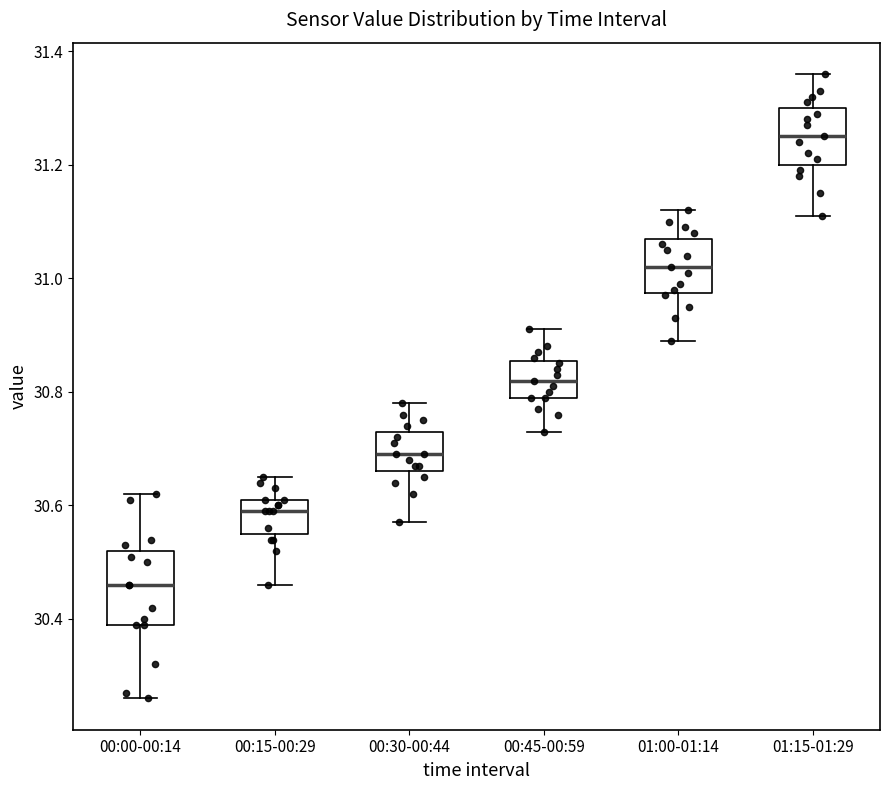

Reading left to right, transcribe this box plot: for each box, give where its median line is, the range the box spans, and where its two whiskers end, as read against the y-axis. The values are not printed on the chart, so give them approximately, as read against the axis.

00:00-00:14: median 30.46, box 30.40 to 30.52, whiskers 30.26 to 30.62
00:15-00:29: median 30.60, box 30.56 to 30.62, whiskers 30.46 to 30.66
00:30-00:44: median 30.70, box 30.66 to 30.74, whiskers 30.58 to 30.78
00:45-00:59: median 30.82, box 30.80 to 30.86, whiskers 30.74 to 30.92
01:00-01:14: median 31.02, box 30.98 to 31.08, whiskers 30.90 to 31.12
01:15-01:29: median 31.26, box 31.20 to 31.30, whiskers 31.12 to 31.36